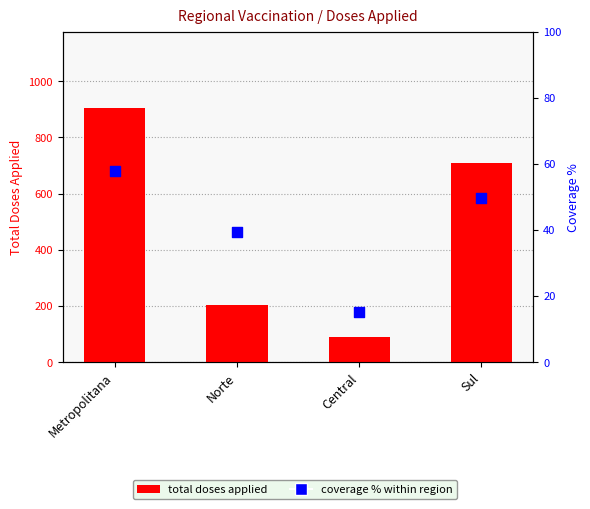

At how many categories does at least one series exceed 263?

2